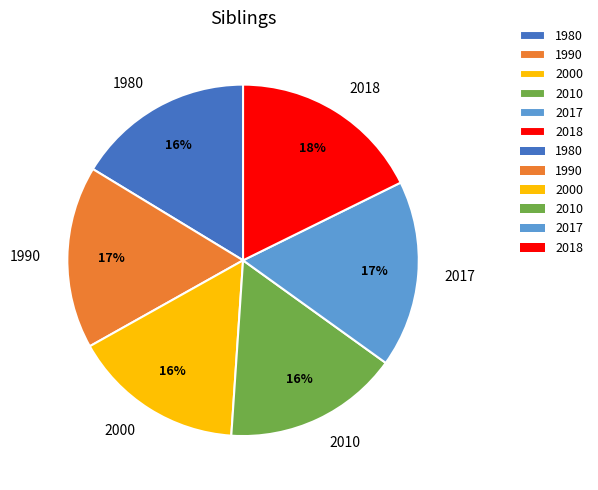

To the nearest percent, what is the combined percentage of 2018 and 2000?

34%